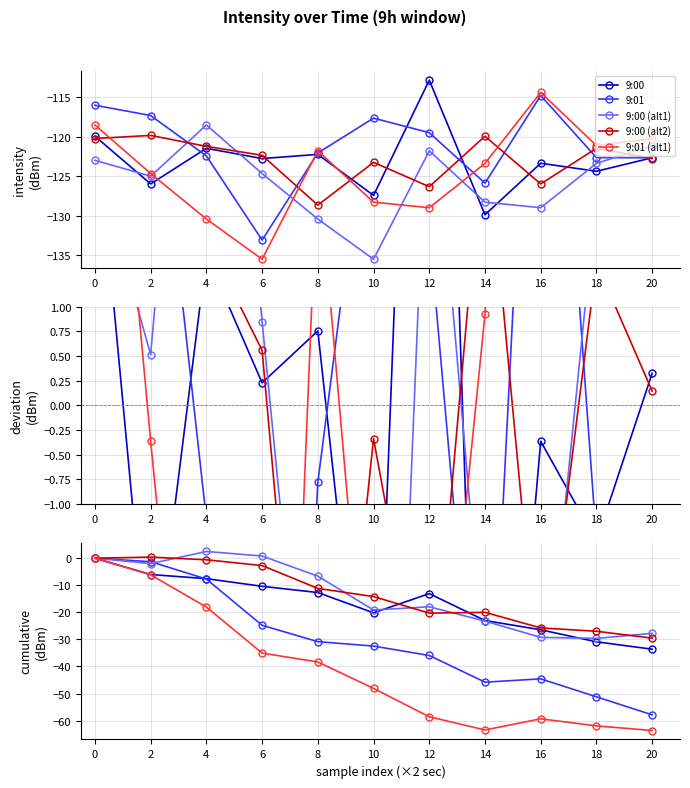

The 9:01 series shows -51.2 at 18. True or false?

True